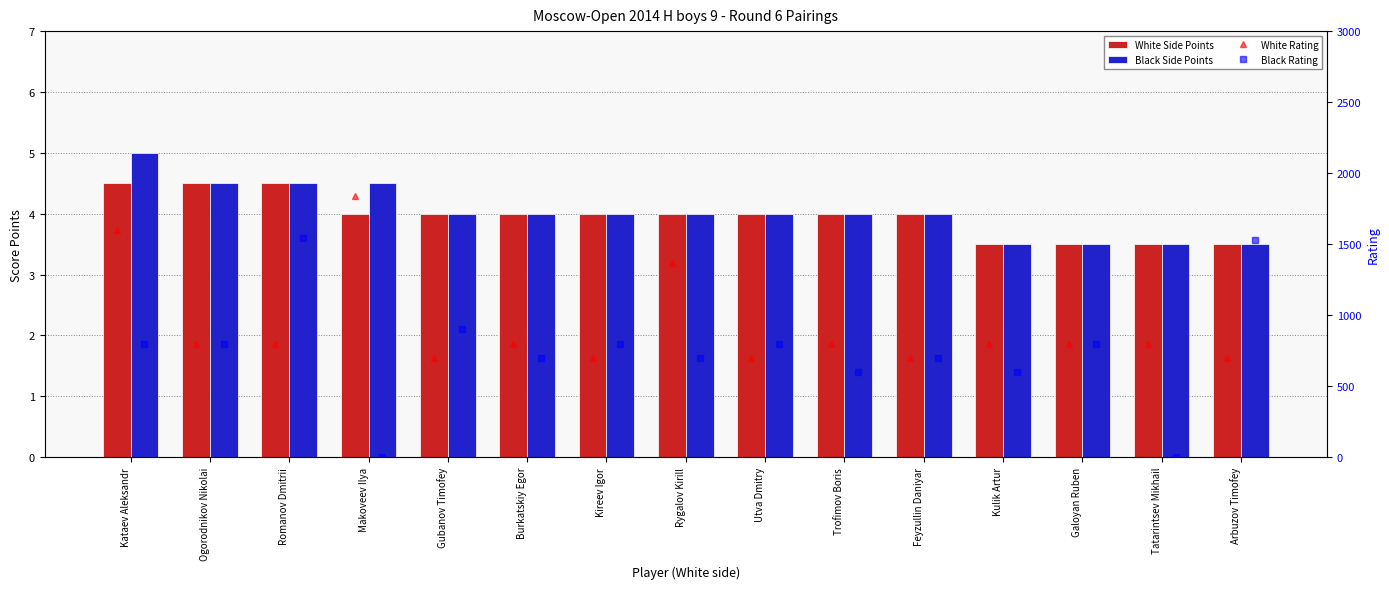

What is the difference between the White Side Points values at Ogorodnikov Nikolai and Feyzullin Daniyar?

0.5